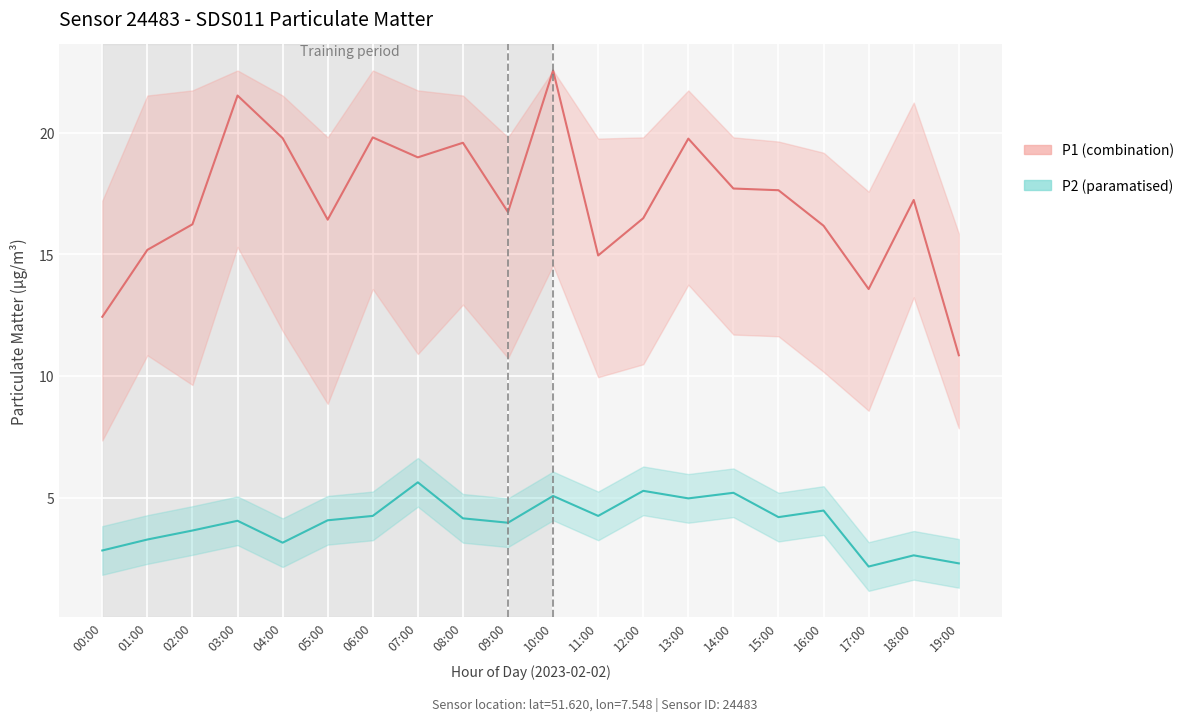

What is the sum of the P1 values at 12:00 and 09:00?

33.2